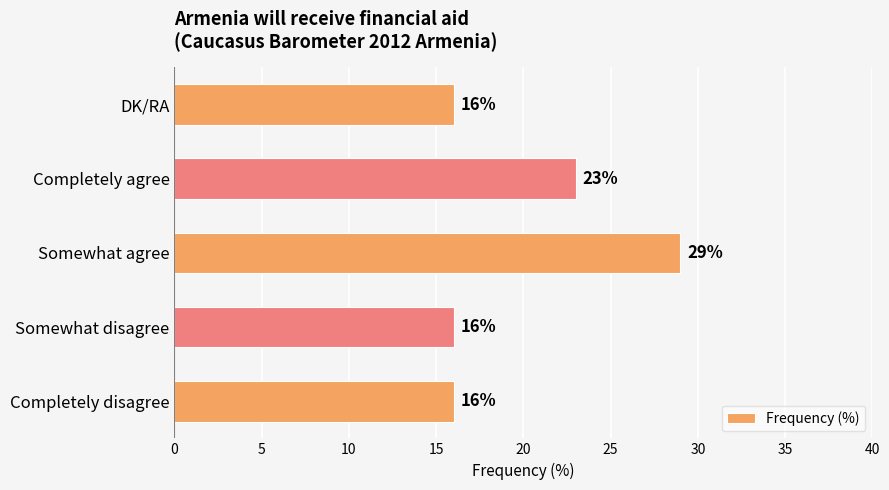

What is the sum of all values?

100